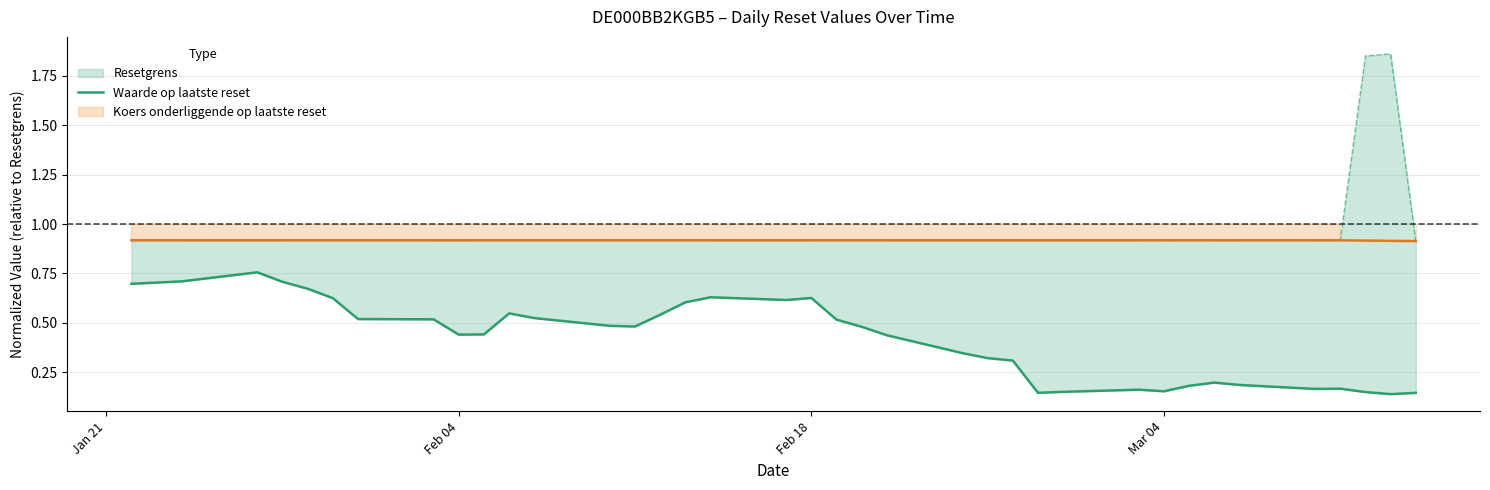

At which category does the data reach its first local valley?

Feb 04